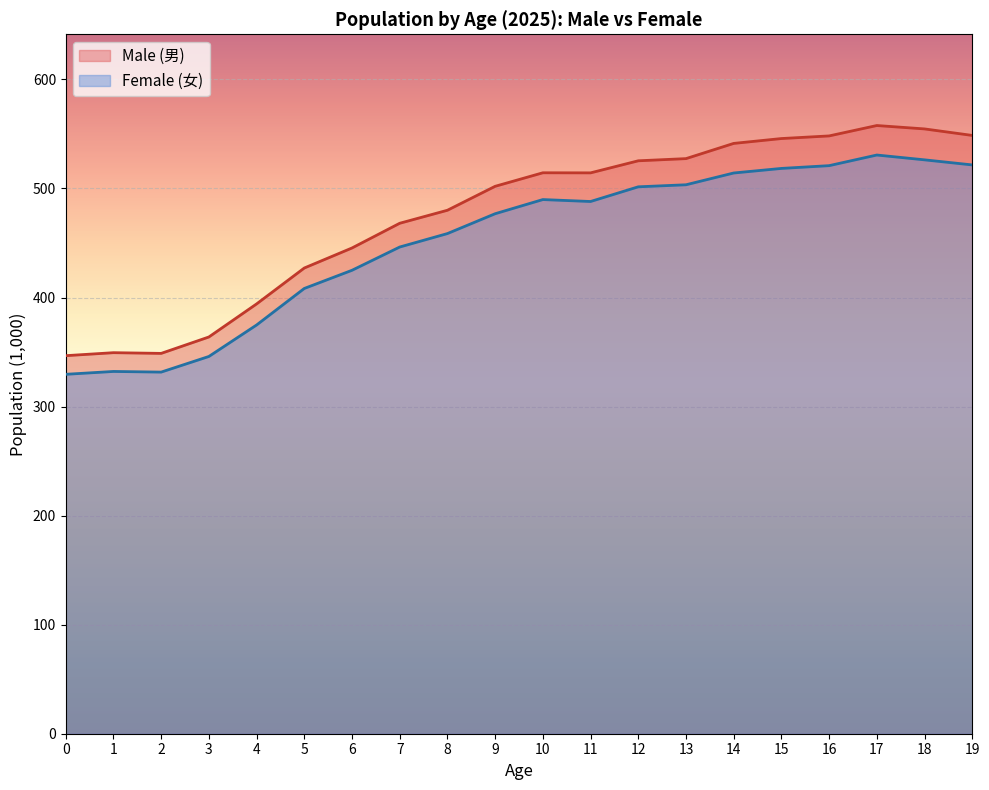

The Male (男) series shows 525.4 at 12. True or false?

True